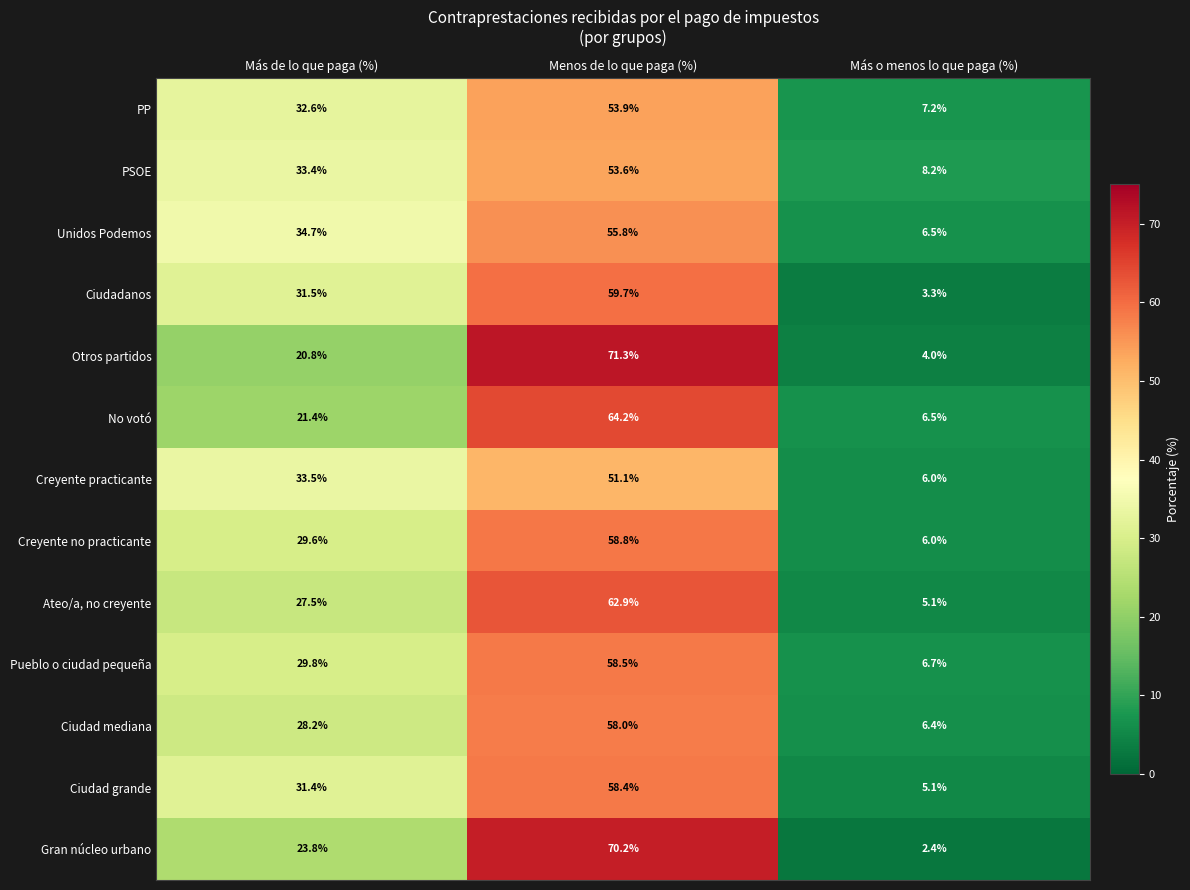

Is it true that Creyente no practicante equals 58.8 at Menos de lo que paga (%)?

True